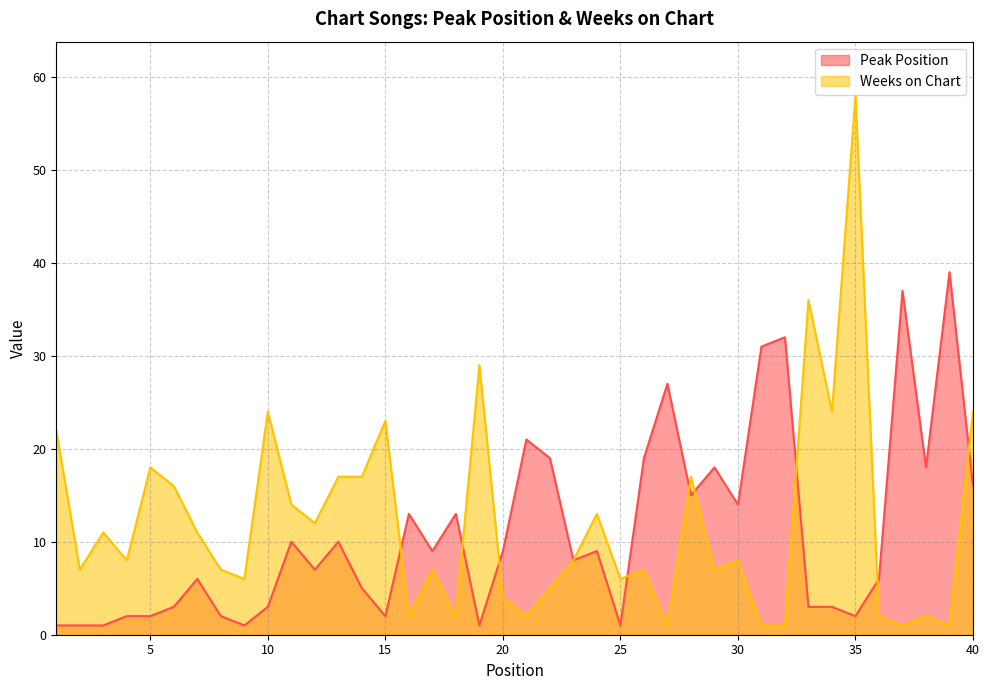

Which label corresponds to the smallest value in the chart?

1